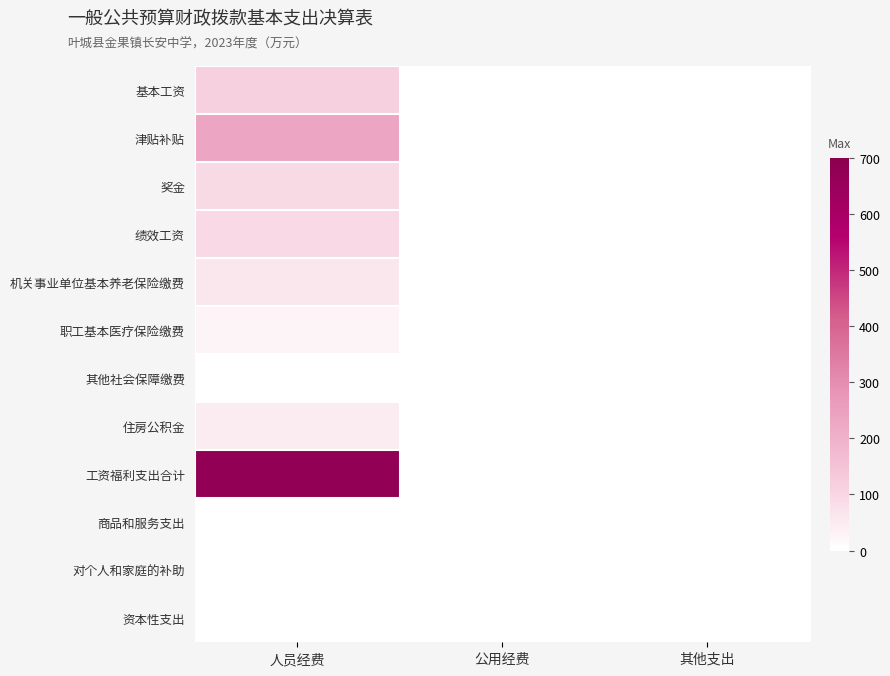

Which series changed the most between 人员经费 and 公用经费?

工资福利支出合计